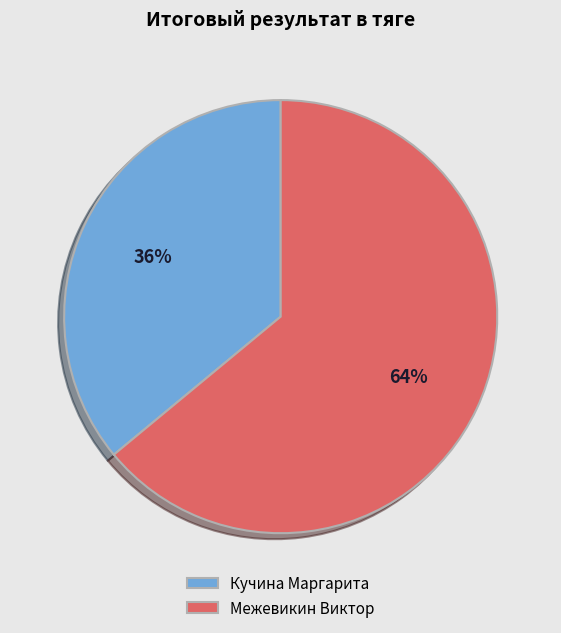

Which category has the smallest portion of the pie?

Кучина Маргарита